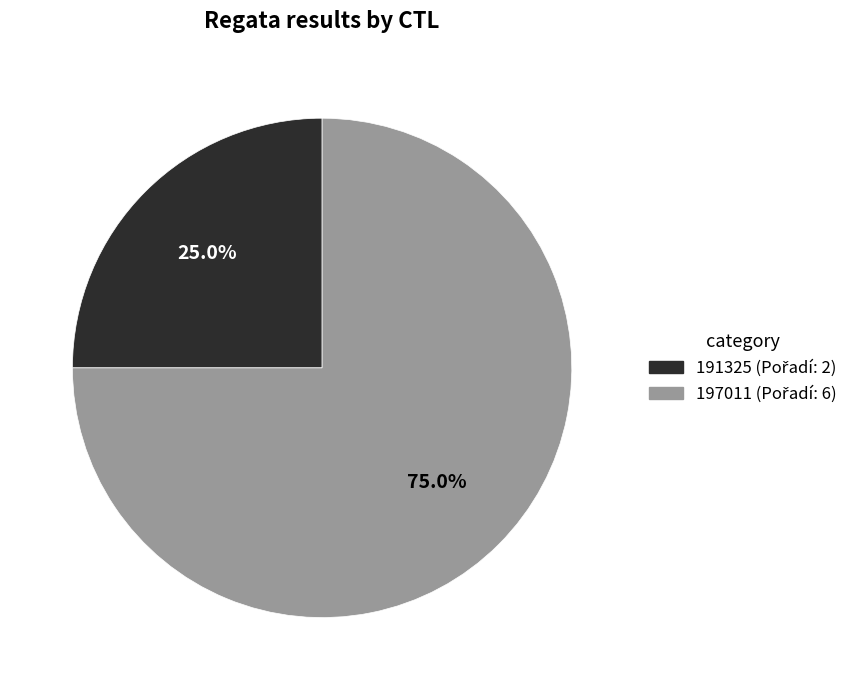

Which slice represents more than half of the pie?

197011